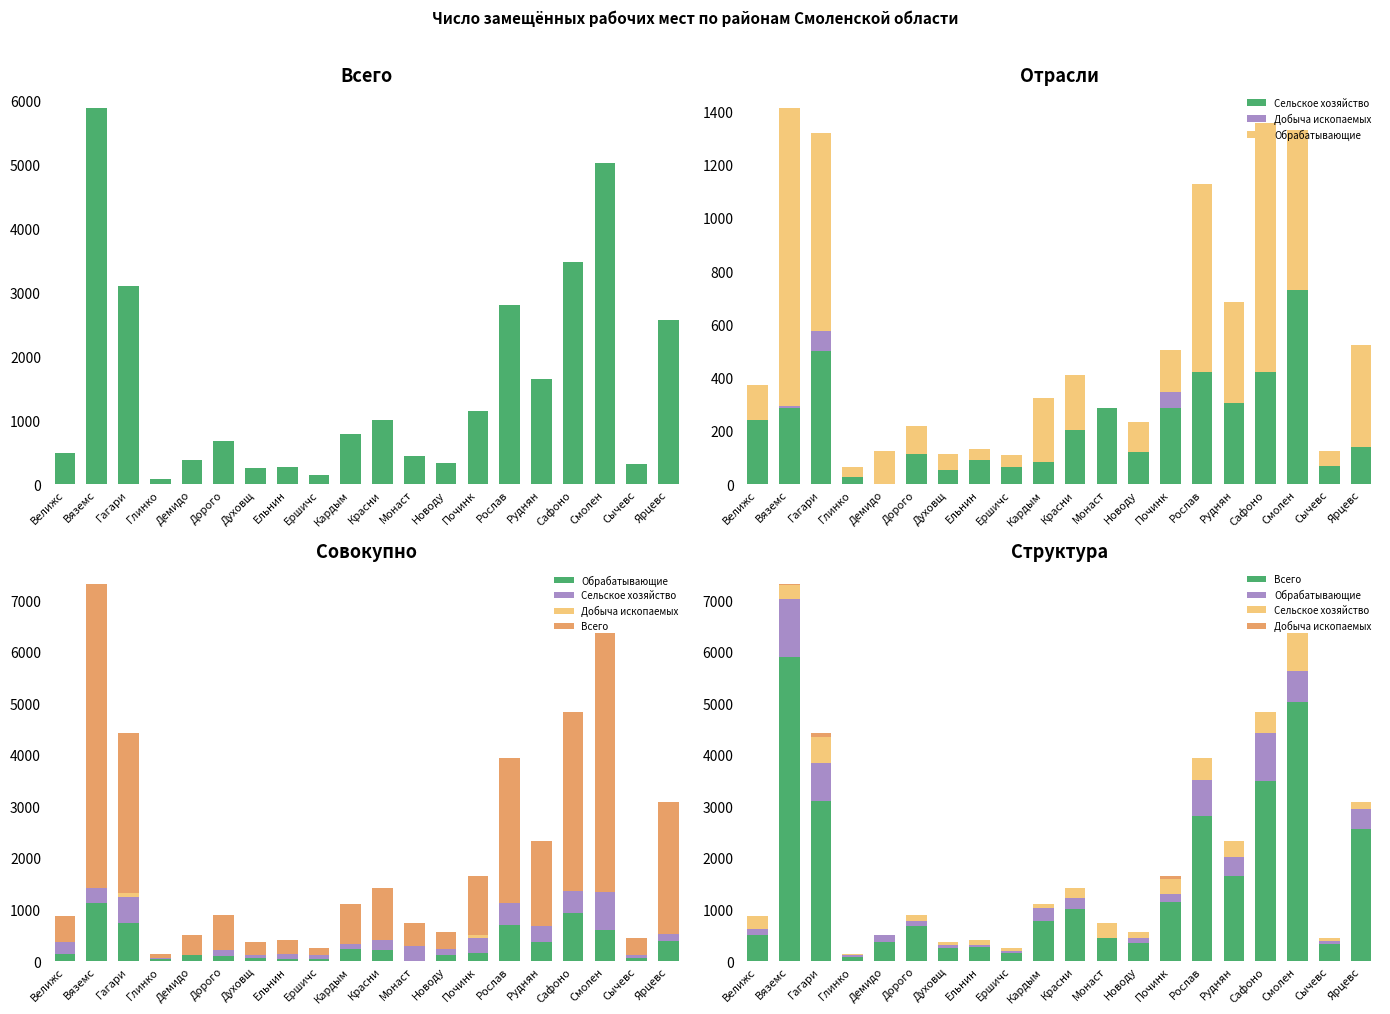

Reading right to left, extract all data points from this chart.

Всего: 2569	322	5030	3484	1649	2810	1140	341	446	1010	783	152	278	251	682	376	79	3096	5893	496
Сельское хозяйство: 140	68	729	422	304	420	287	120	286	205	82	64	92	52	114	0	29	499	287	243
Добыча ископаемых: 0	0	0	0	0	0	58	0	0	0	0	0	0	0	0	0	0	76	5	0
Обрабатывающие: 381	58	602	933	379	705	157	112	0	205	243	46	42	63	104	124	36	744	1121	130